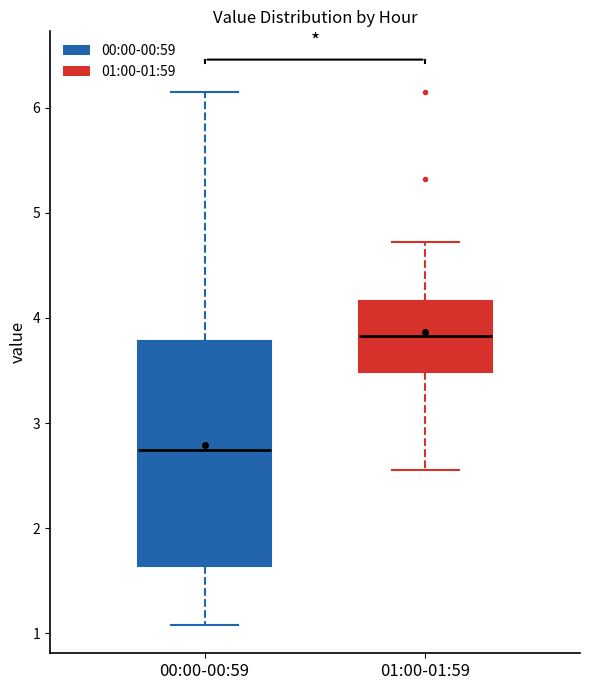

Reading left to right, read every box against the y-axis: the position of its median line, the range the box covers, and the ends of its whiskers. The values are not printed on the chart, so give them approximately, as read against the axis.

00:00-00:59: median 2.7, box 1.6 to 3.8, whiskers 1.1 to 6.2
01:00-01:59: median 3.8, box 3.5 to 4.2, whiskers 2.6 to 4.7